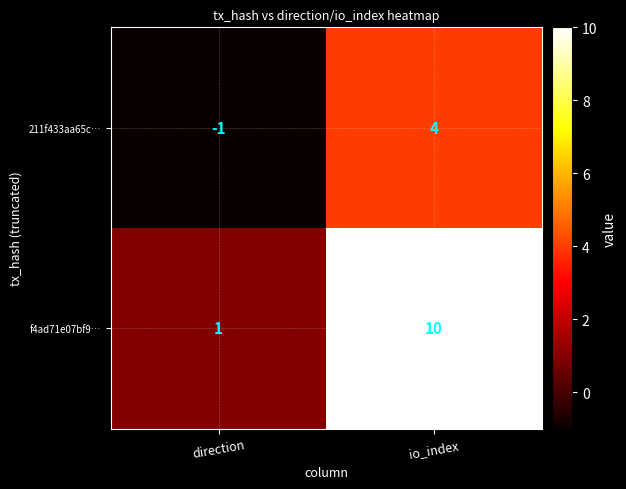

True or false: 211f433aa65c… has a value of 0 at direction.

False